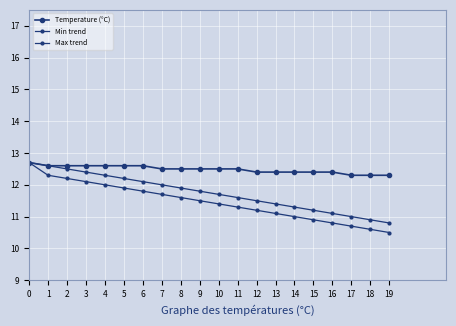

Count the number of categories in the chart.

20